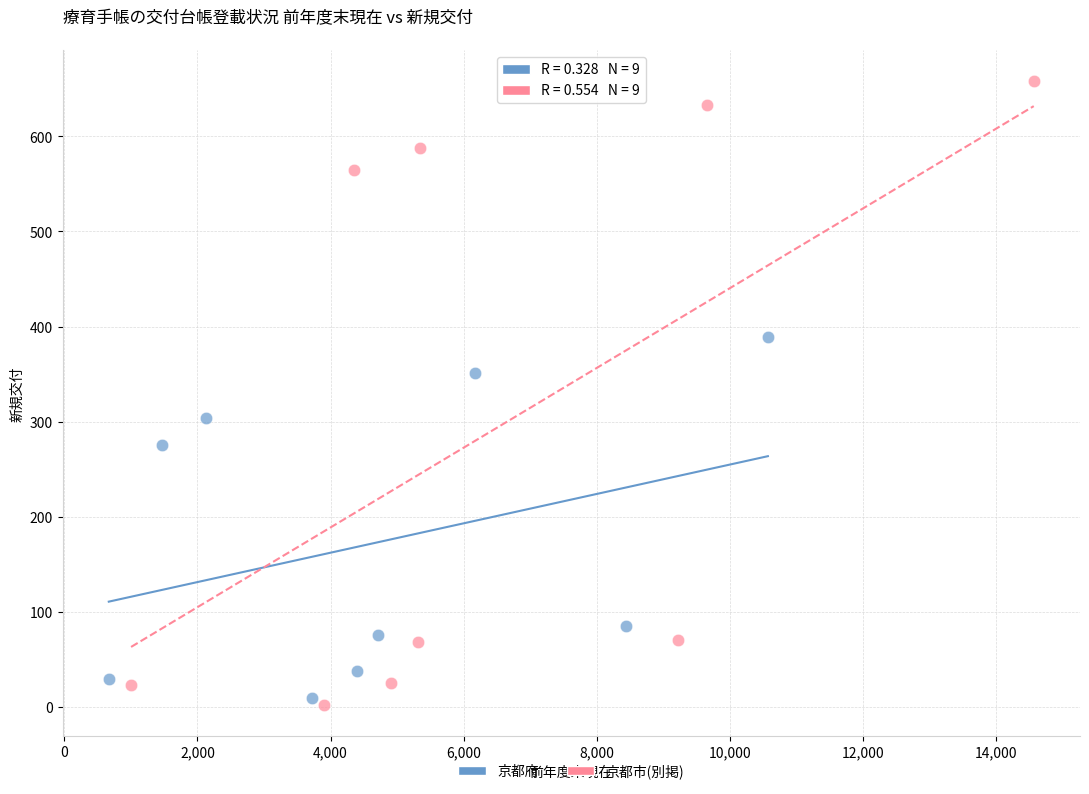

Which series contains the lowest Y value?

京都市(別掲)